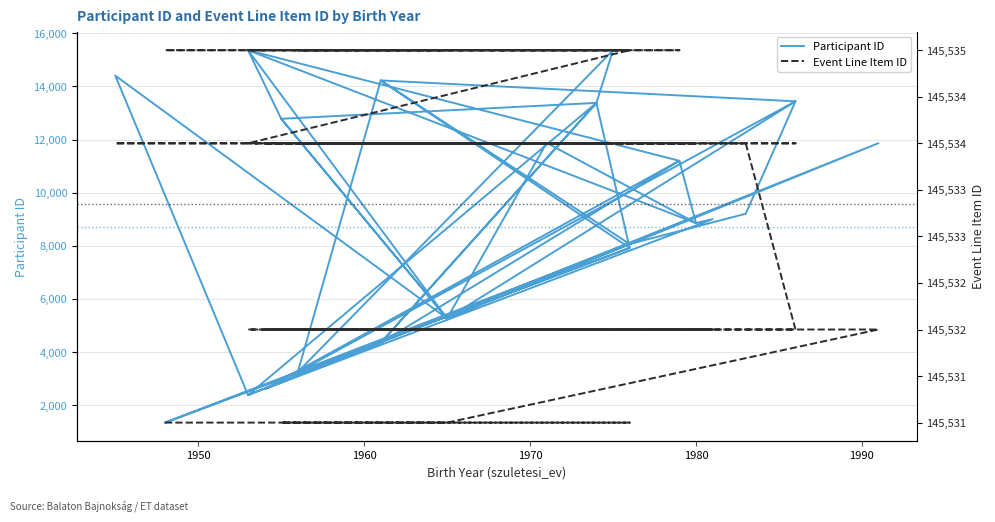

How many distinct data groups are displayed?

2